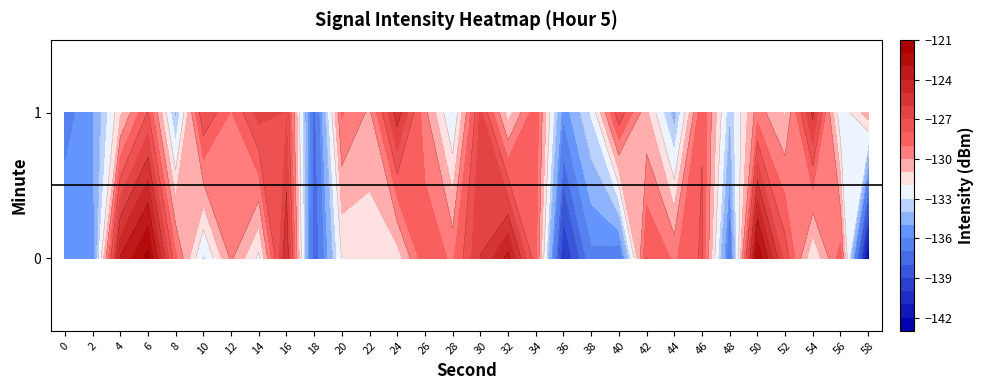

At which label does 0 reach its minimum?

58